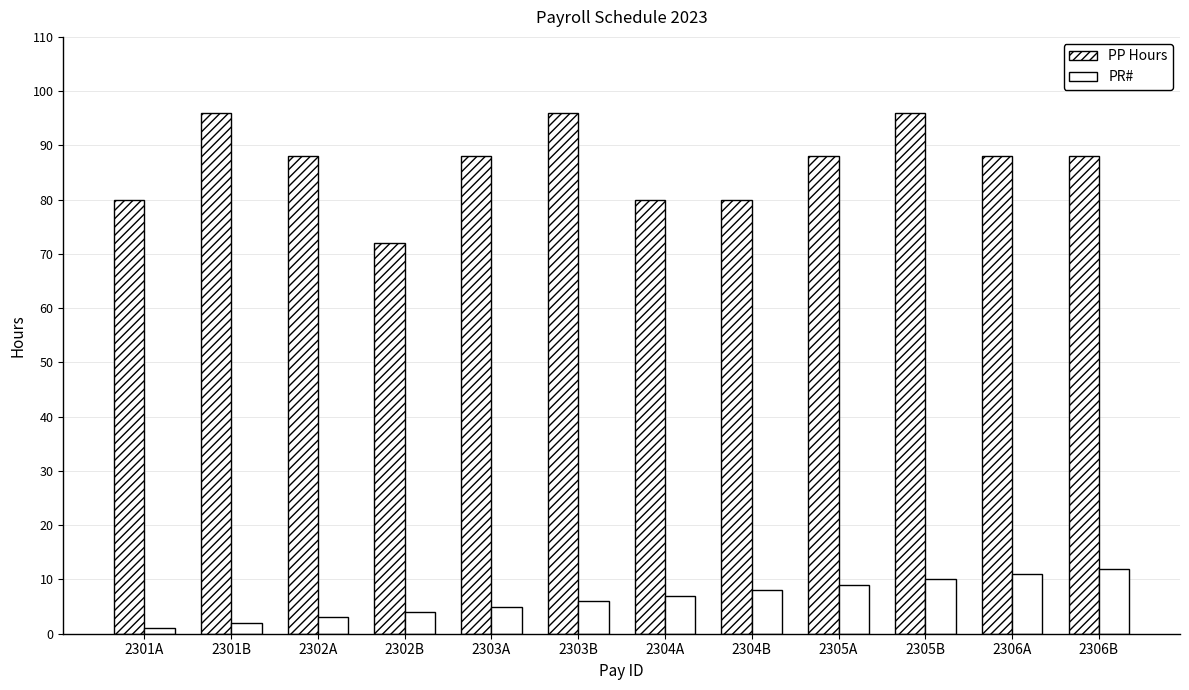

How many distinct data groups are displayed?

2